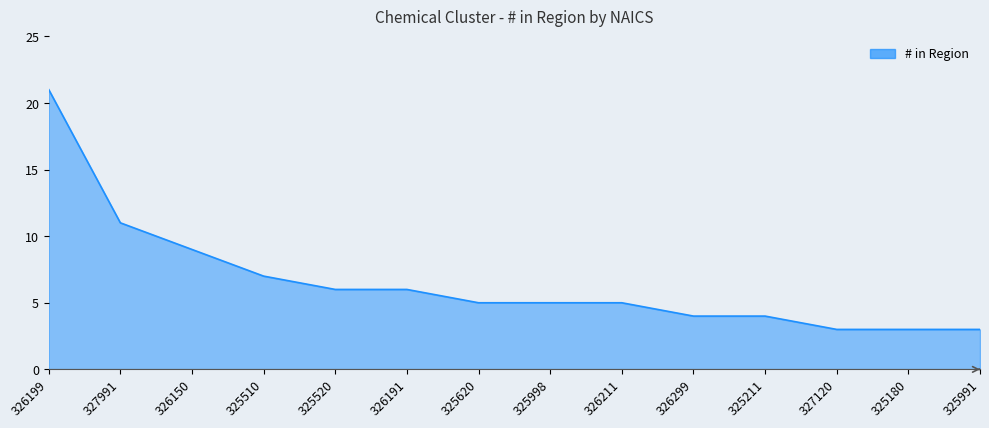

What is the sum of the values at 326191 and 325211?

10